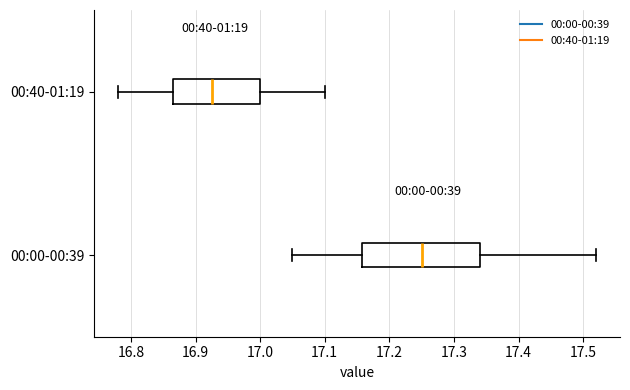

Reading bottom to top, transcribe this box plot: for each box, give where its median line is, the range the box spans, and where its two whiskers end, as read against the x-axis. The values are not printed on the chart, so give them approximately, as read against the axis.

00:00-00:39: median 17.25, box 17.16 to 17.34, whiskers 17.05 to 17.52
00:40-01:19: median 16.93, box 16.87 to 17.00, whiskers 16.78 to 17.10